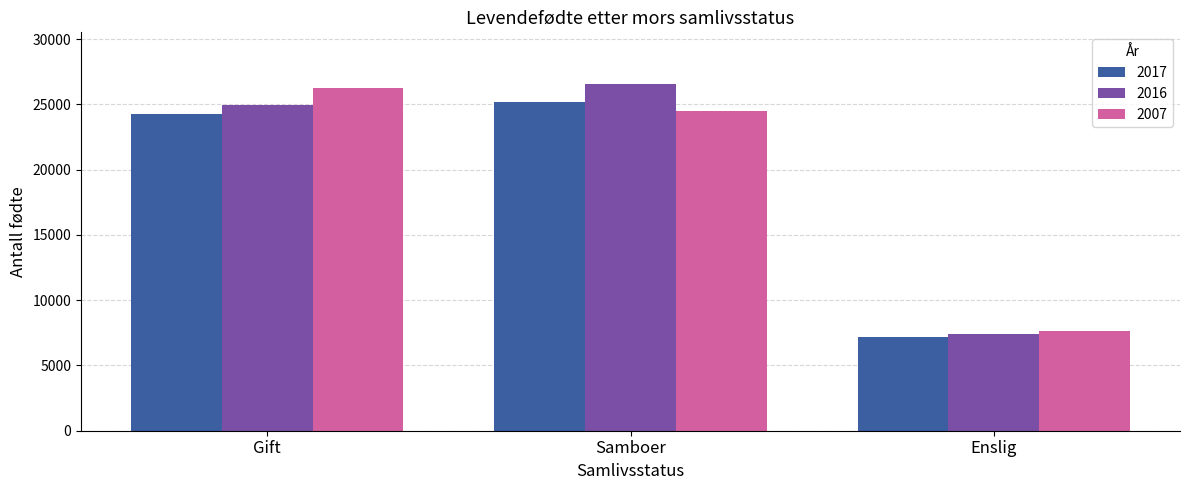

What is the difference between the maximum and minimum values in the 2007 series?

18671